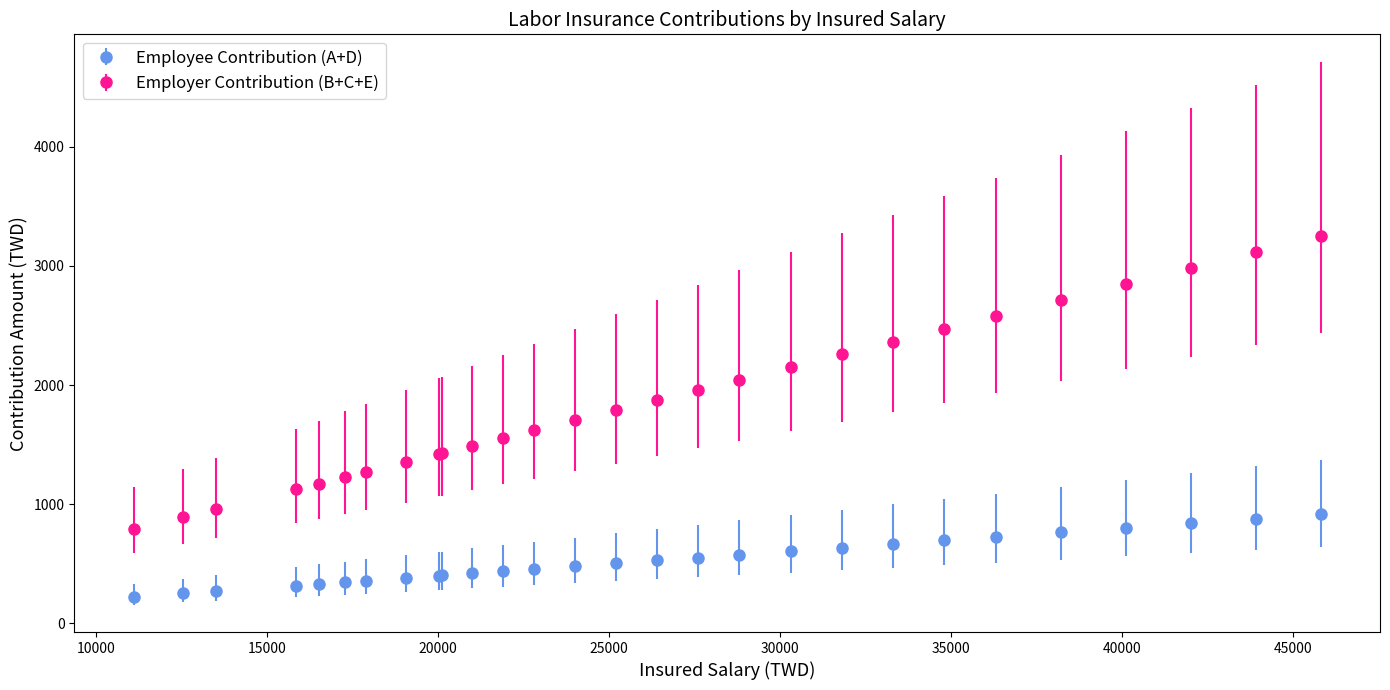

At how many categories does at least one series exceed 1058?

25